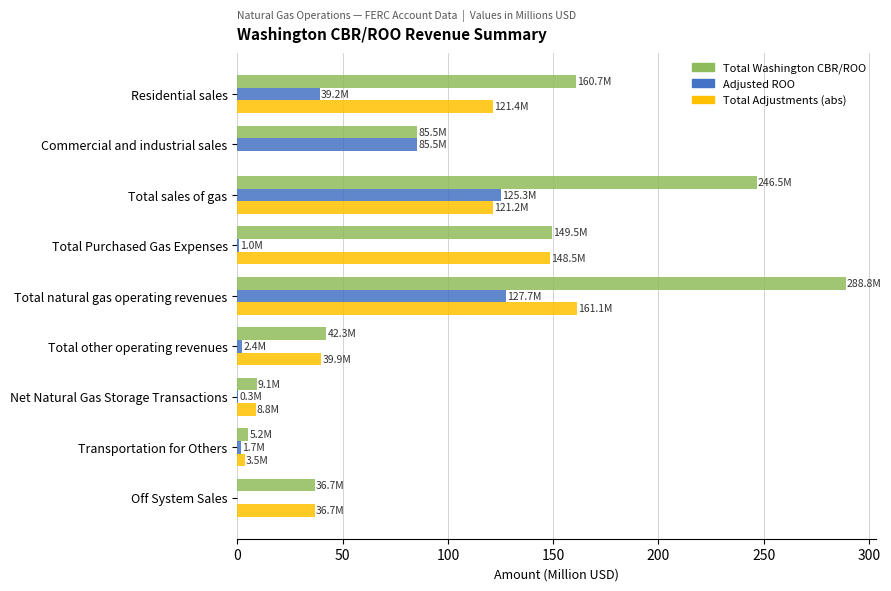

True or false: Total Washington CBR/ROO has a value of 9.1 at Net Natural Gas Storage Transactions.

True